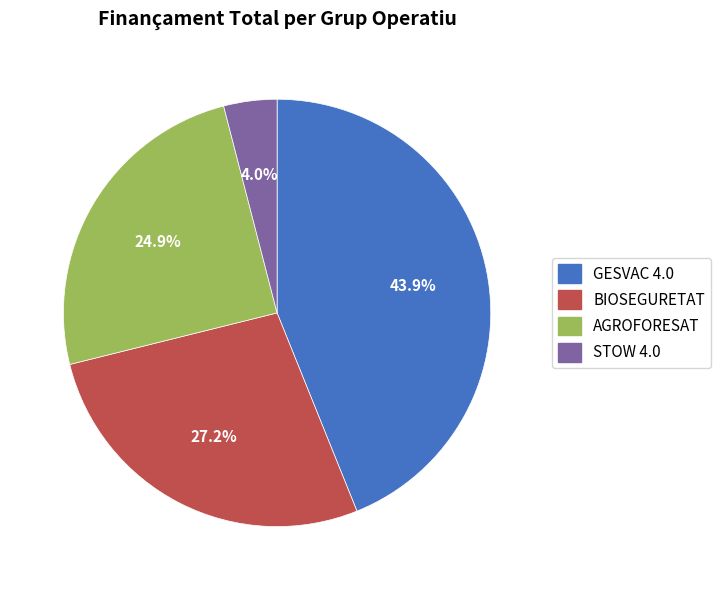

Is it true that GESVAC 4.0 is 33% of the pie?

False